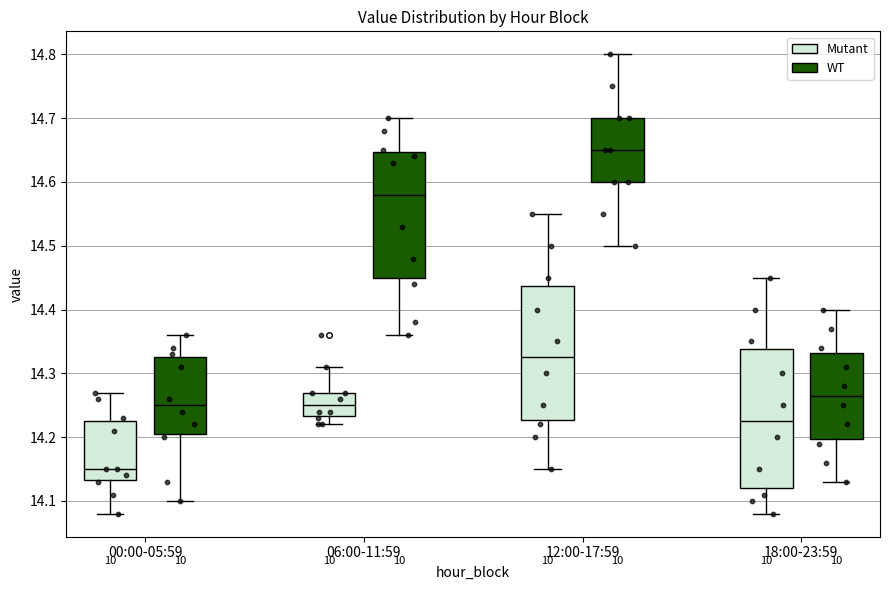

Where does the upper whisker of the box for 06:00-11:59 (WT) end on the y-axis? The values are not printed on the chart, so give them approximately, as read against the axis.

14.70